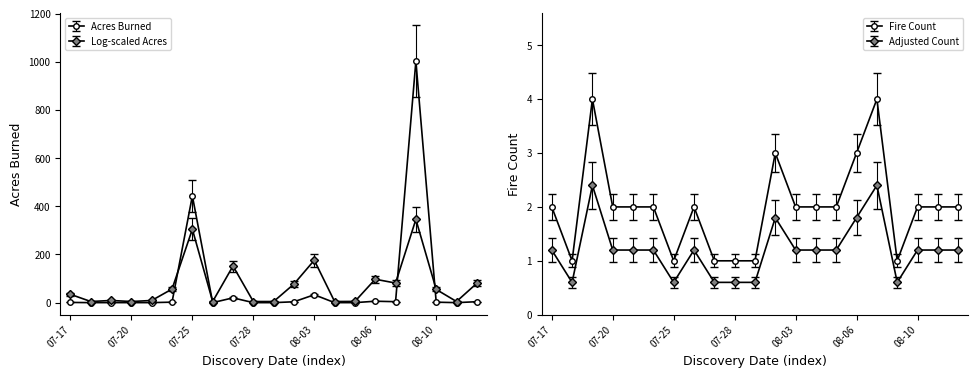

How many data points does each series have?

21